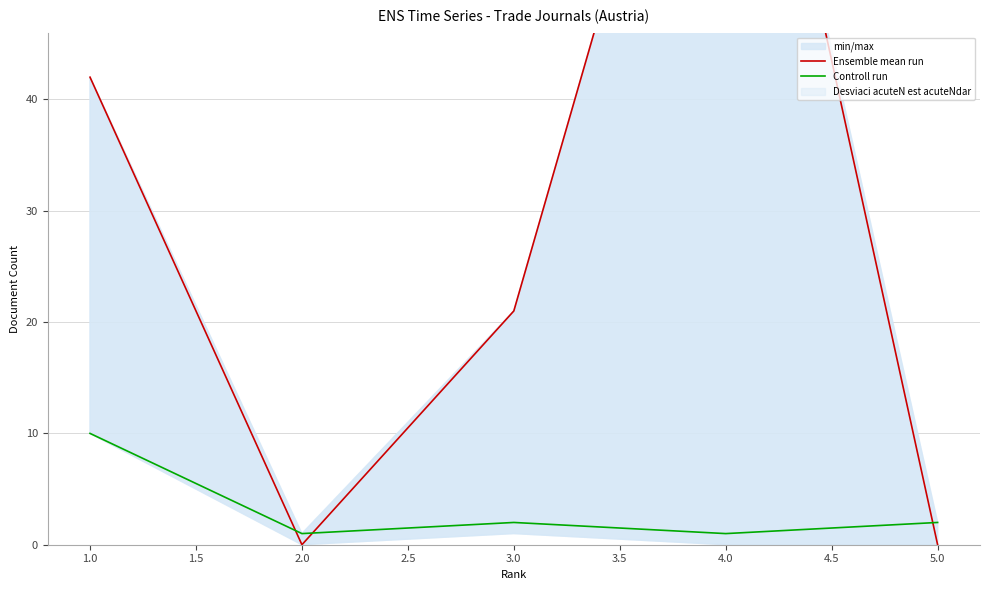

Is it true that Controll run equals 1 at 4.0?

True